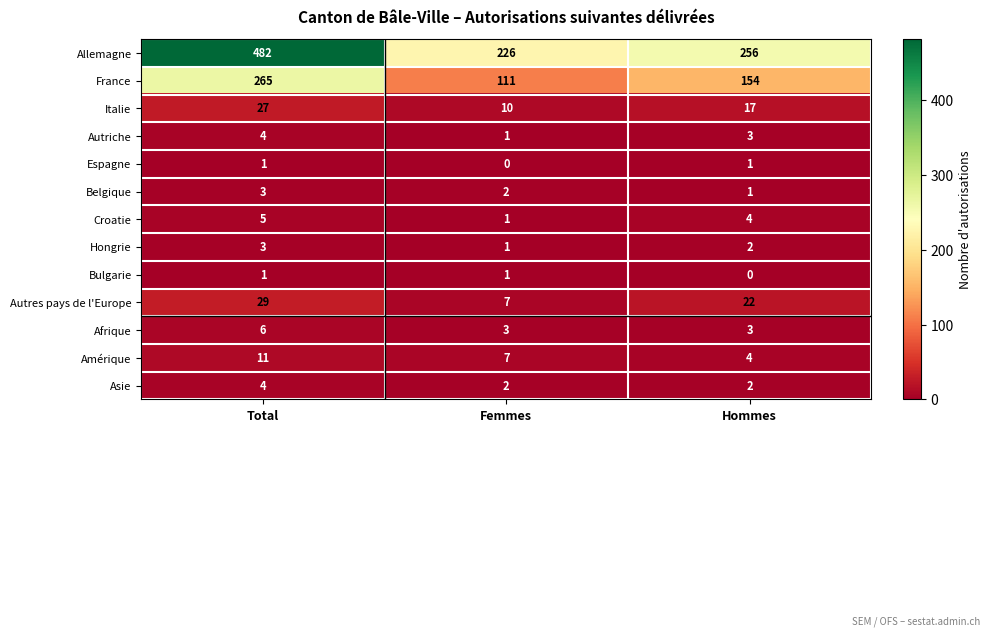

What is the spread (max minus min) of values at Femmes?

226